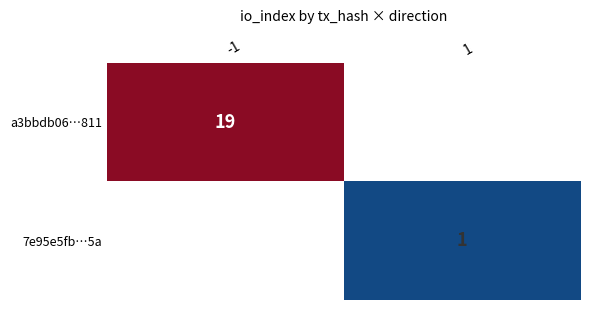

Which has a higher value, 1 or -1?

-1